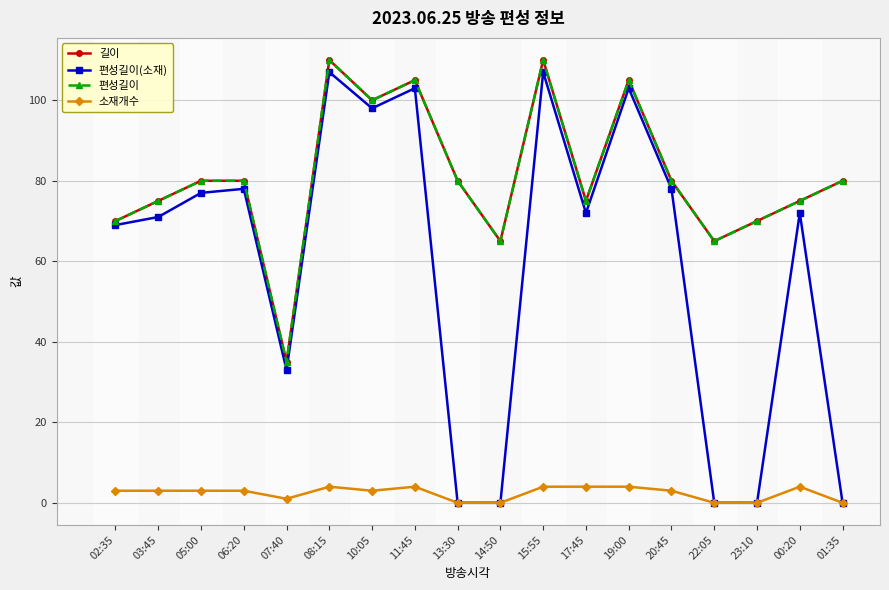

What is the value of the 편성길이 point at the 11th from the left?

110